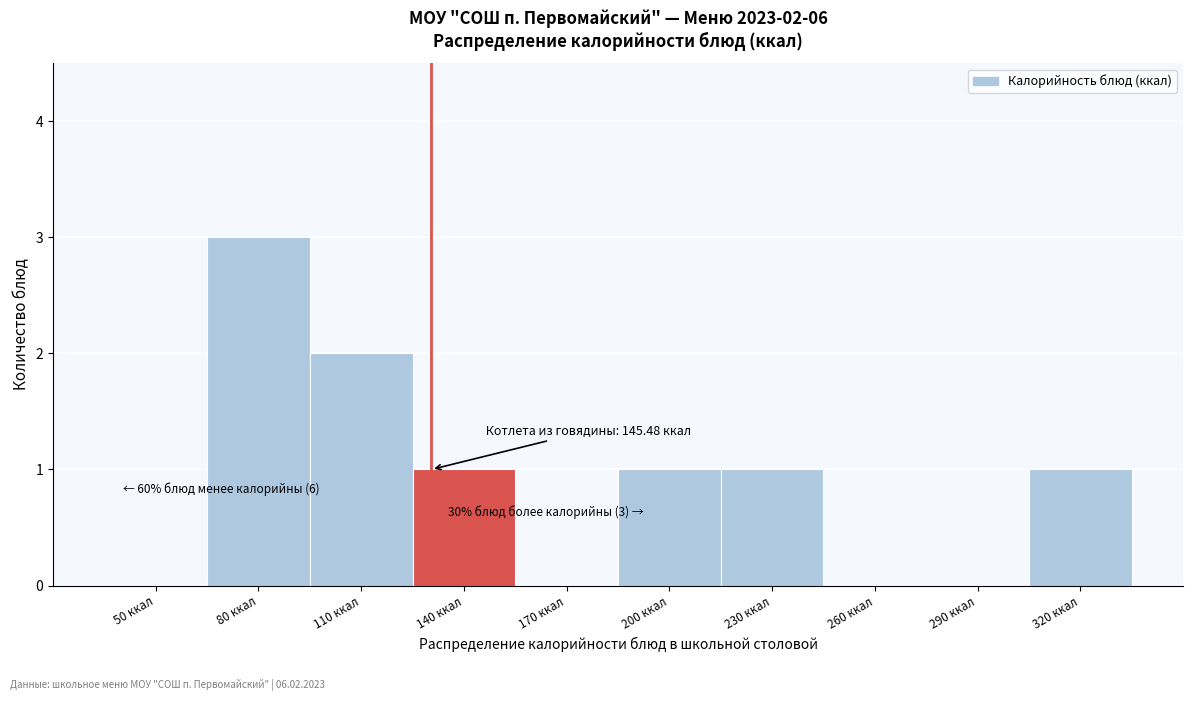

Reading left to right, transcribe all the data shown in this chart.

50 ккал=0	80 ккал=3	110 ккал=2	140 ккал=1	170 ккал=0	200 ккал=1	230 ккал=1	260 ккал=0	290 ккал=0	320 ккал=1